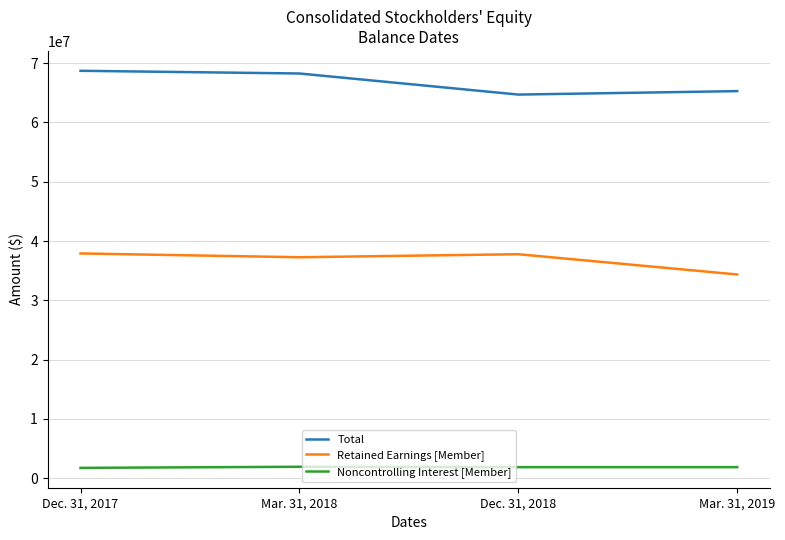

At how many categories does at least one series exceed 47231398?

4